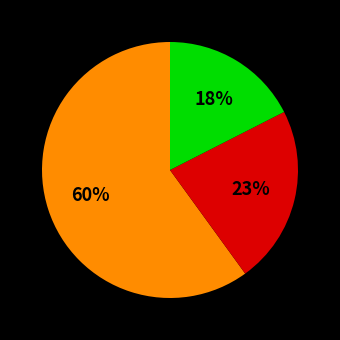

Is there a majority slice in this chart?

Yes